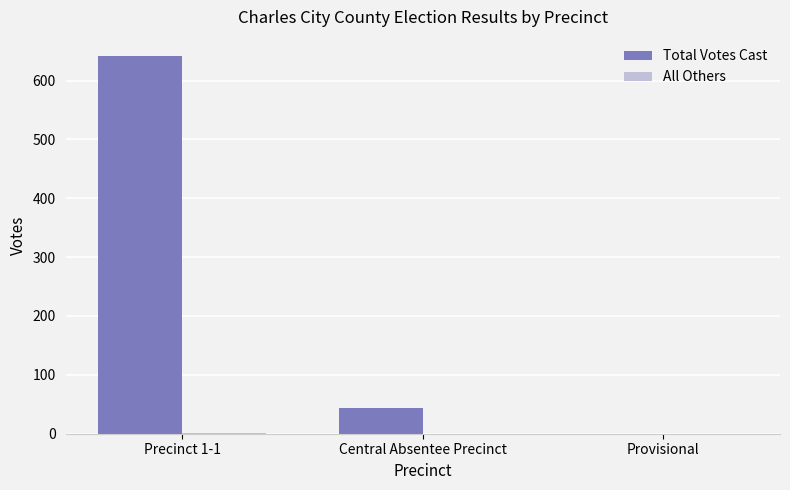

What is the greatest value displayed?

642